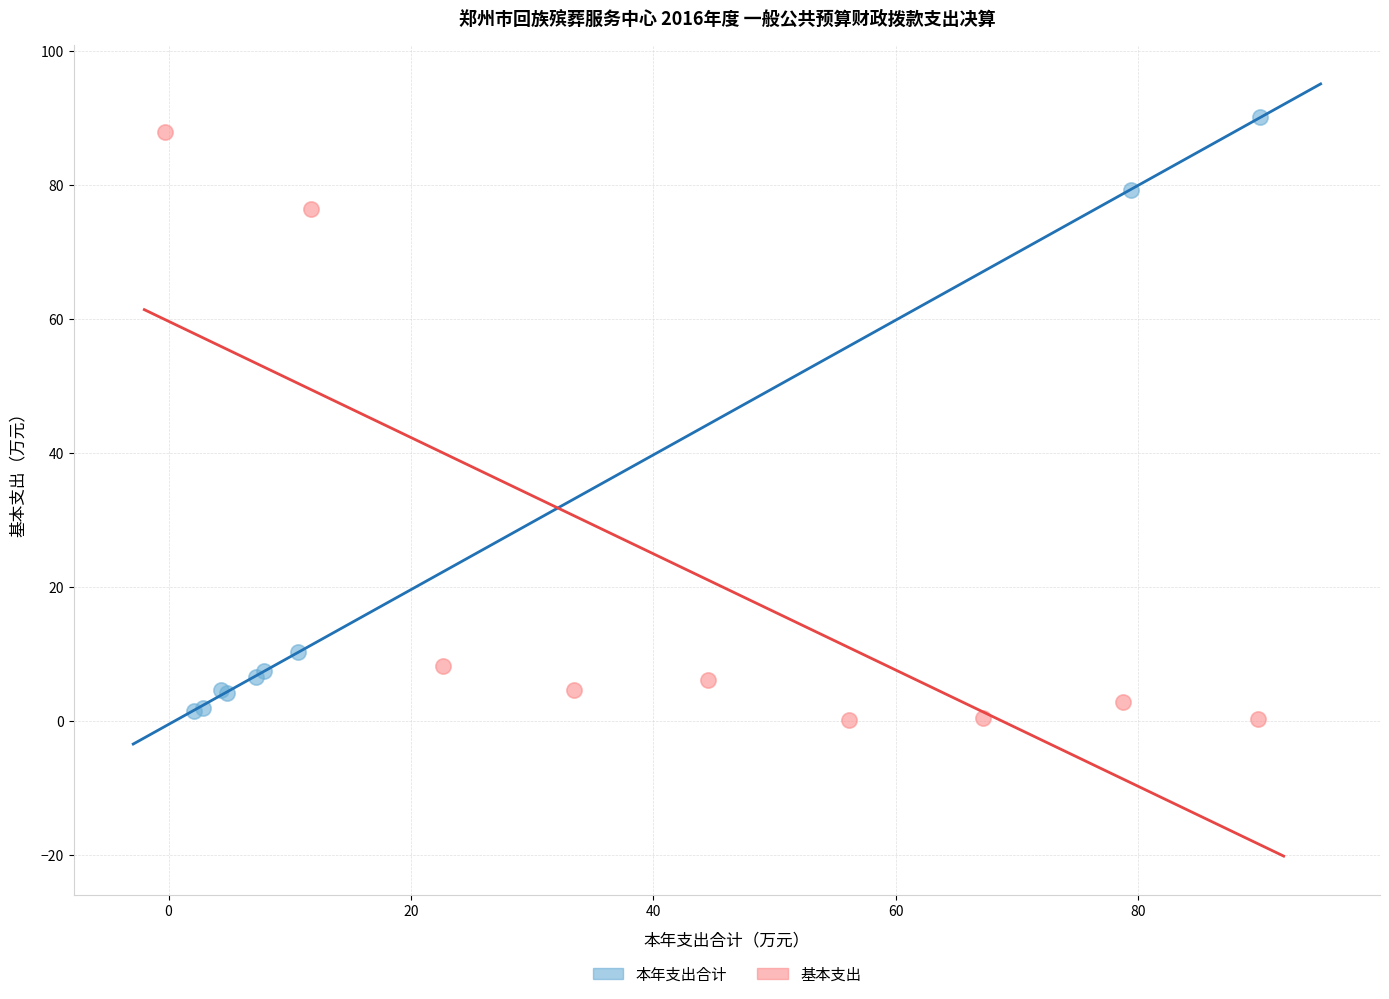

What are all the series names shown in the legend?

本年支出合计, 基本支出